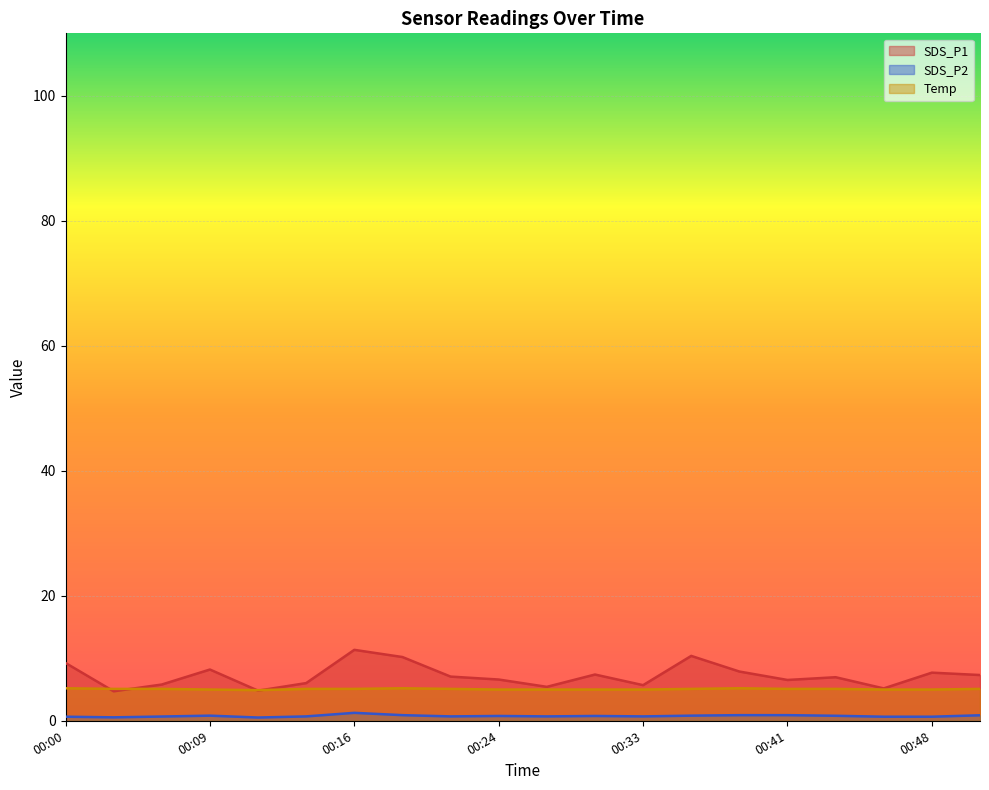

The SDS_P2 series shows 1.3 at 00:43. True or false?

False